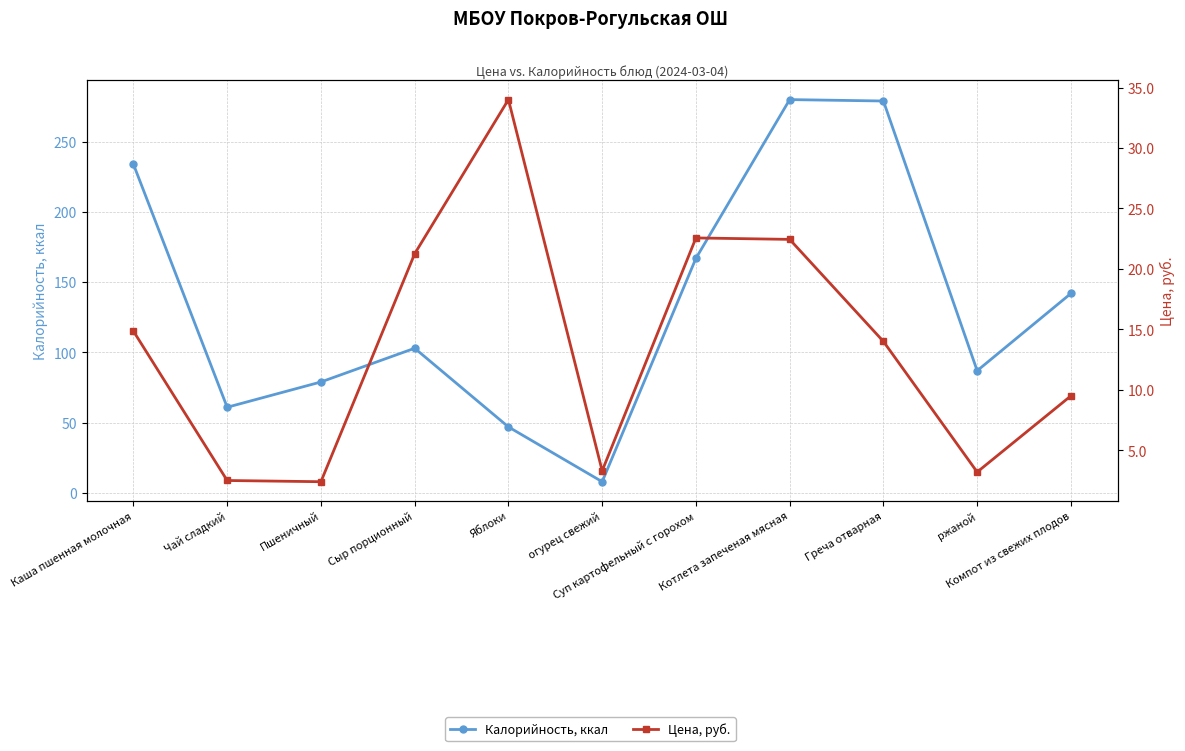

How many data points in Цена, руб. are less than 14?

5